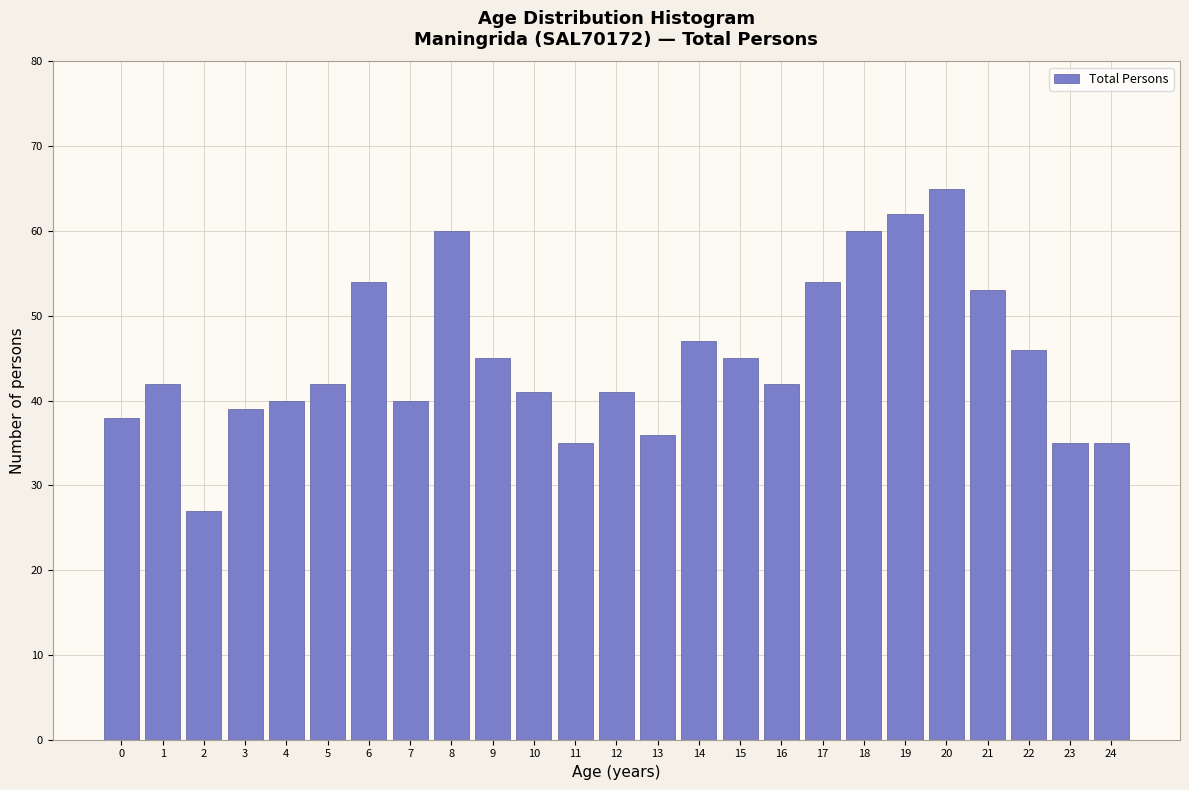

Reading left to right, what are all the values shown in this chart?

0=38	1=42	2=27	3=39	4=40	5=42	6=54	7=40	8=60	9=45	10=41	11=35	12=41	13=36	14=47	15=45	16=42	17=54	18=60	19=62	20=65	21=53	22=46	23=35	24=35